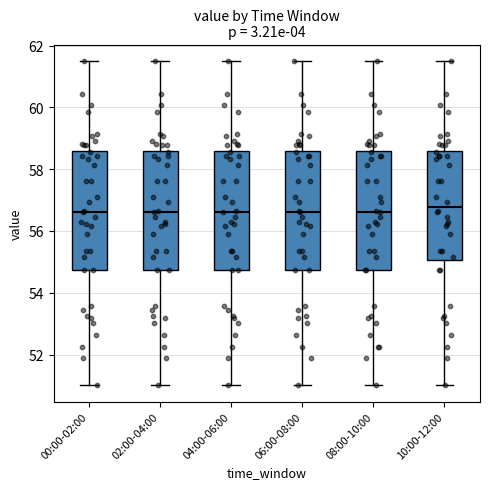

Reading left to right, read every box against the y-axis: the position of its median line, the range the box covers, and the ends of its whiskers. The values are not printed on the chart, so give them approximately, as read against the axis.

00:00-02:00: median 56.6, box 54.8 to 58.6, whiskers 51.0 to 61.6
02:00-04:00: median 56.6, box 54.8 to 58.6, whiskers 51.0 to 61.6
04:00-06:00: median 56.6, box 54.8 to 58.6, whiskers 51.0 to 61.6
06:00-08:00: median 56.6, box 54.8 to 58.6, whiskers 51.0 to 61.6
08:00-10:00: median 56.6, box 54.8 to 58.6, whiskers 51.0 to 61.6
10:00-12:00: median 56.8, box 55.0 to 58.6, whiskers 51.0 to 61.6